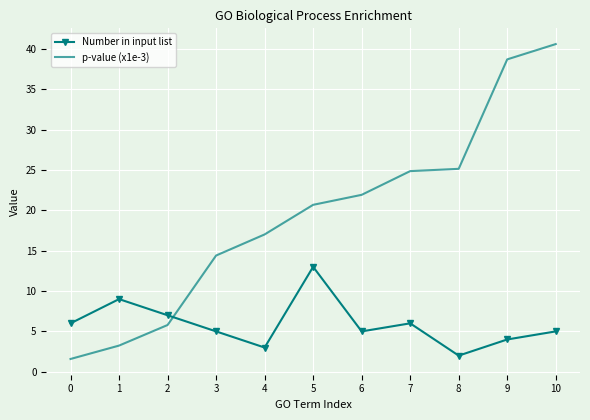

Reading left to right, what are all the values shown in this chart?

Number in input list: 0=6.0	1=9.0	2=7.0	3=5.0	4=3.0	5=13.0	6=5.0	7=6.0	8=2.0	9=4.0	10=5.0
p-value (x1e-3): 0=1.6	1=3.2	2=5.8	3=14.4	4=17.0	5=20.7	6=21.9	7=24.9	8=25.1	9=38.7	10=40.6